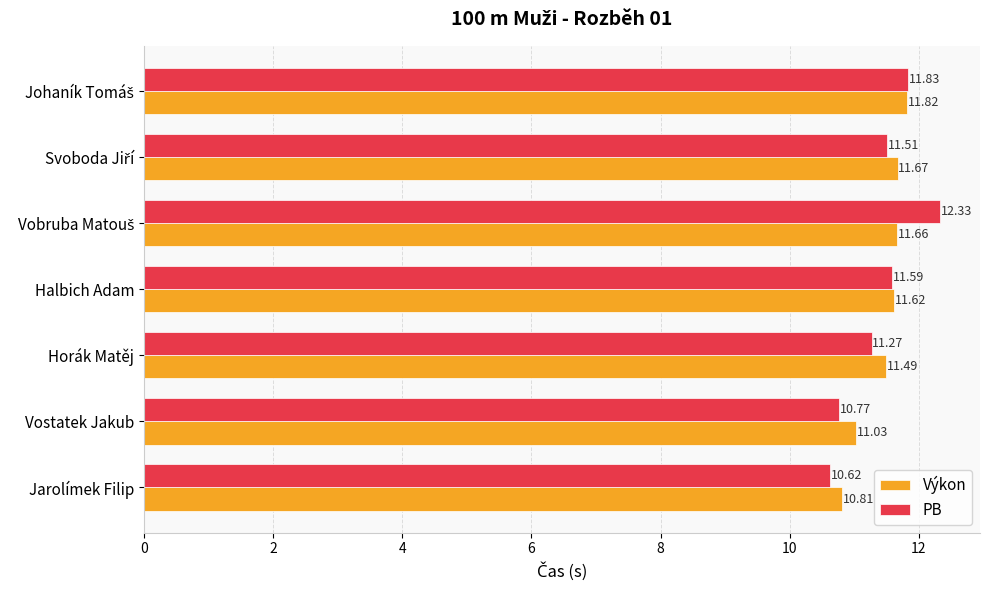

Where is PB nearest to the value 11?

Vostatek Jakub